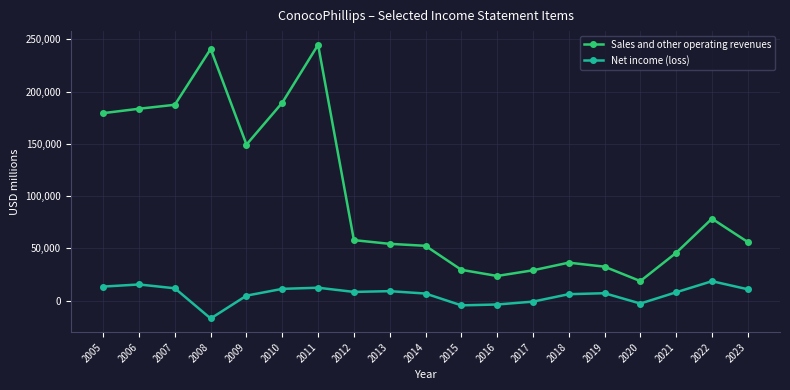

True or false: Sales and other operating revenues and Net income (loss) intersect in this chart.

False